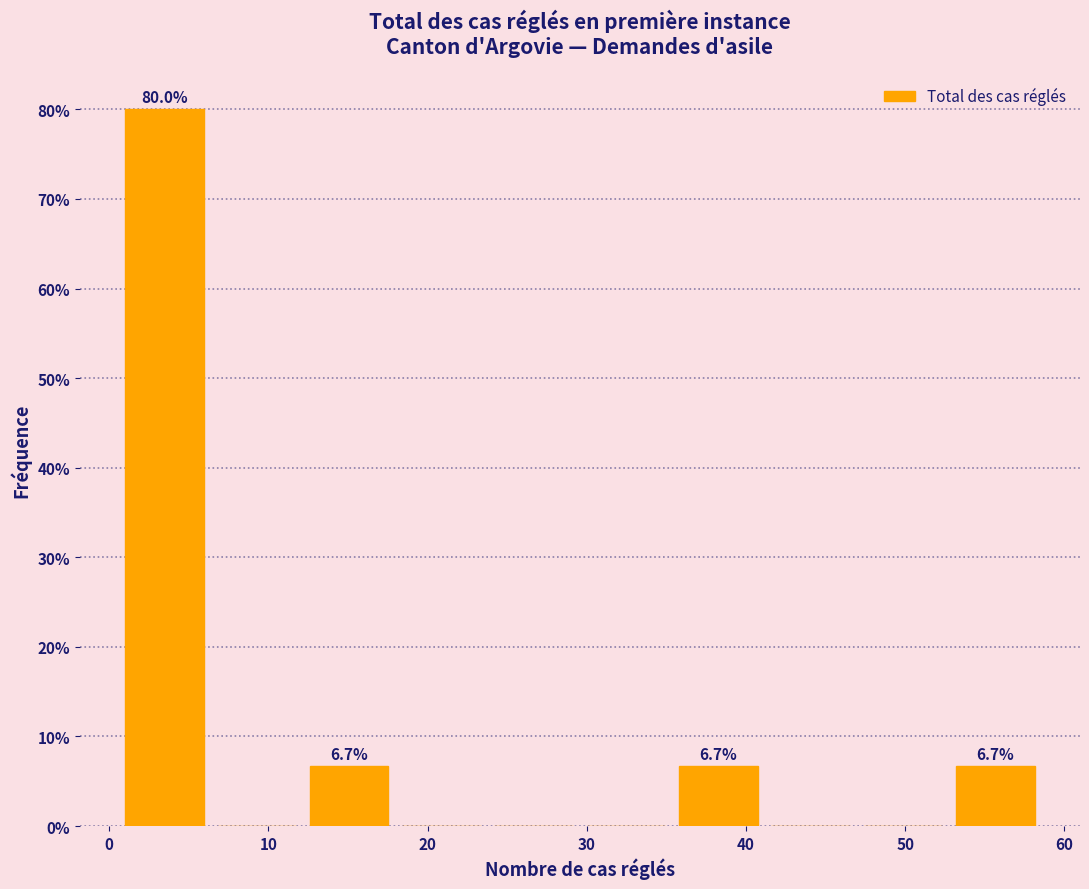

Which range on the x-axis has the tallest bar?

1.0 to 6.8